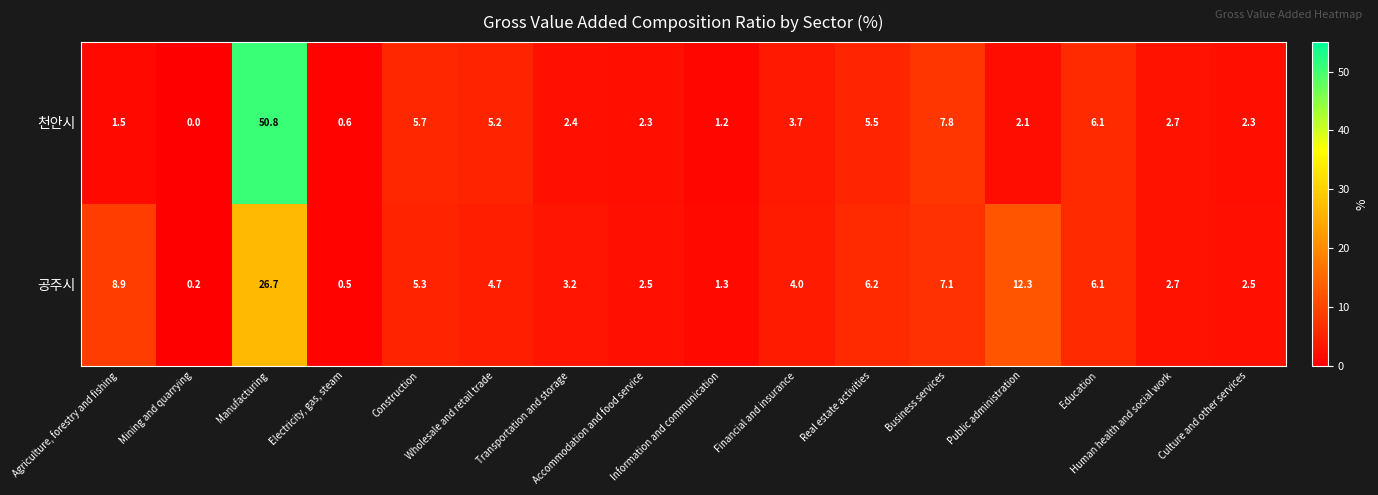

At which category is the sum across all series the highest?

Manufacturing